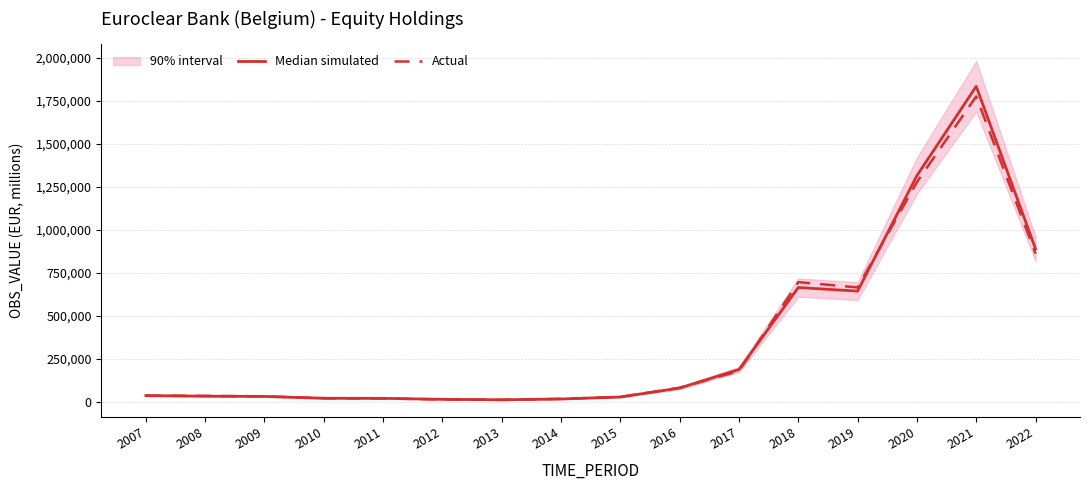

How many interior local valleys does the Median simulated series have?

2